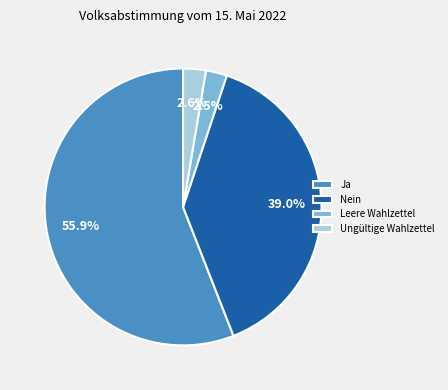

Which category has the biggest portion of the pie?

Ja